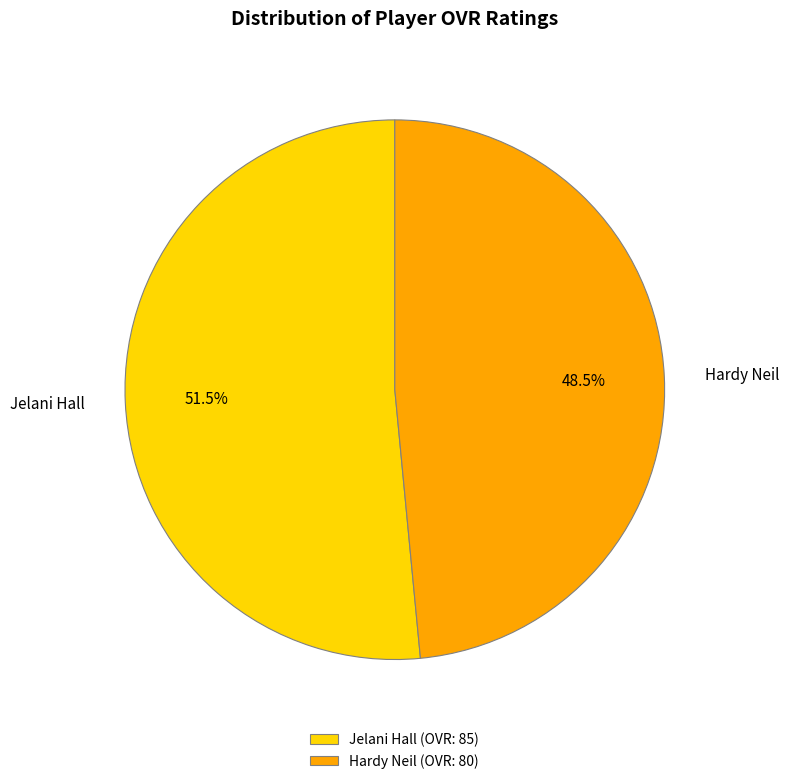

What percentage do Hardy Neil and Jelani Hall together represent?

100.0%